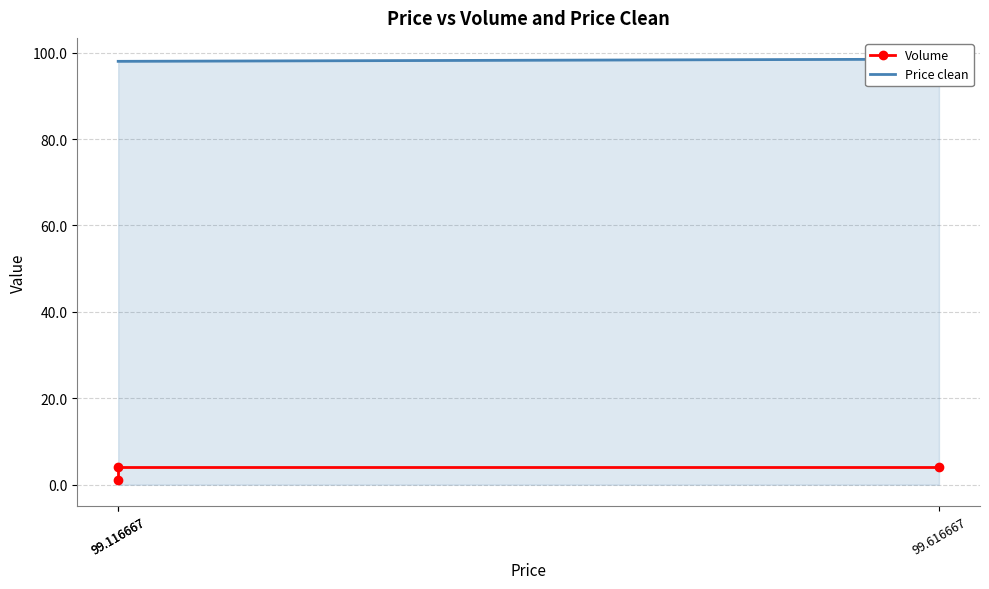

Is the value of Price clean at 99.116667 greater than the value of Volume at 99.116667?

Yes